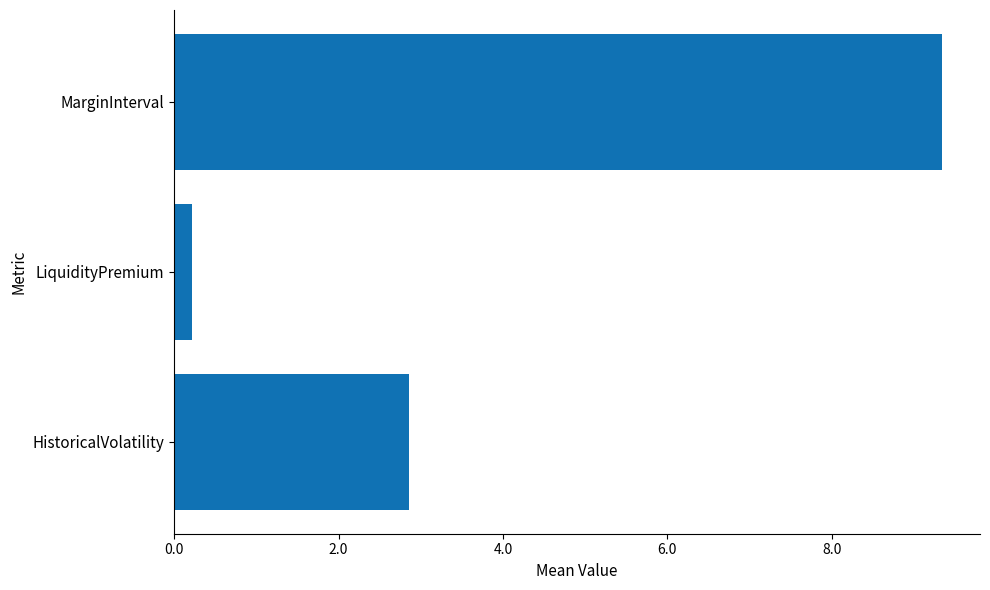

Which category has the lowest value across all series?

LiquidityPremium